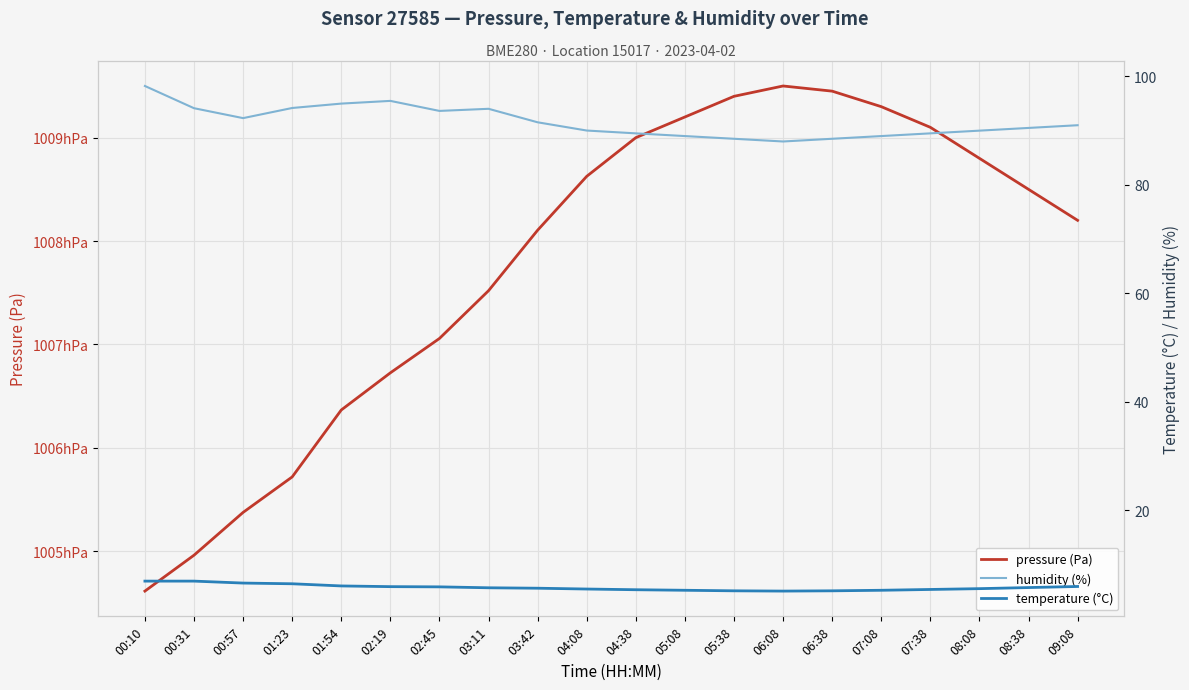

At how many categories does at least one series exceed 59095?

20